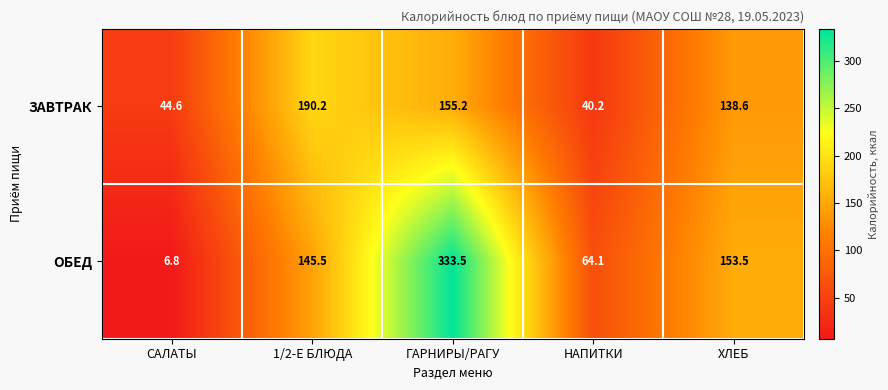

Which series changed the most between 1/2-Е БЛЮДА and ХЛЕБ?

ЗАВТРАК